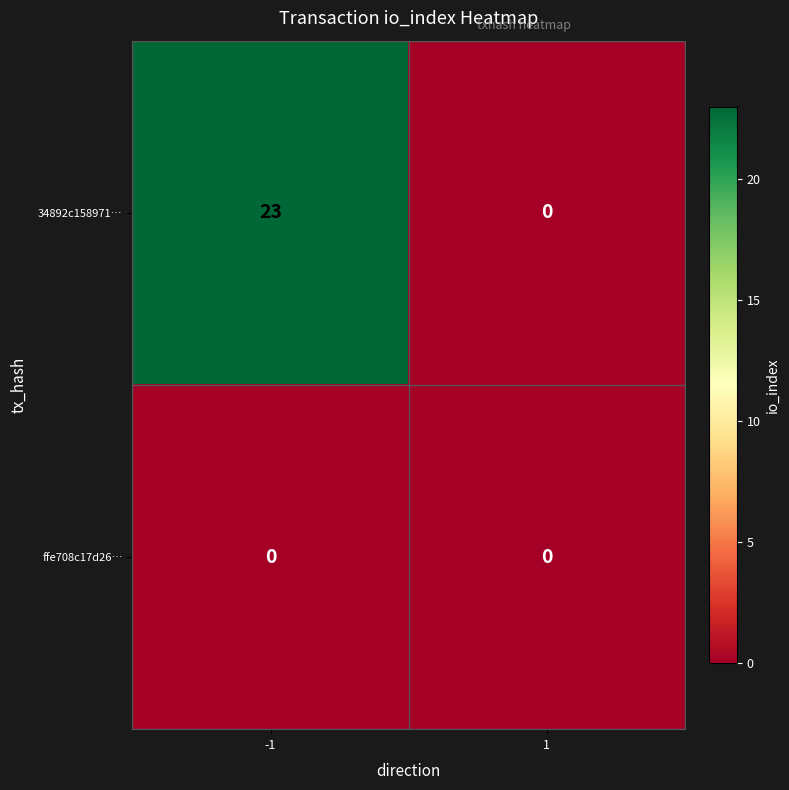

True or false: ffe708c17d26… has a value of 0 at 1.

True